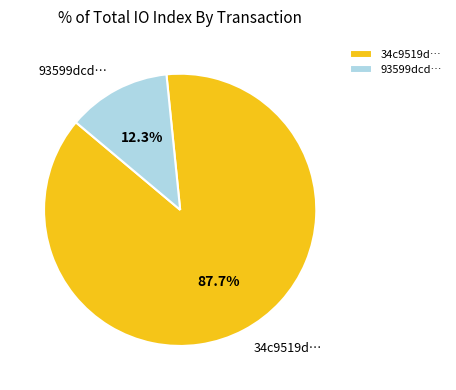

To the nearest percent, what is the average slice percentage?

50%